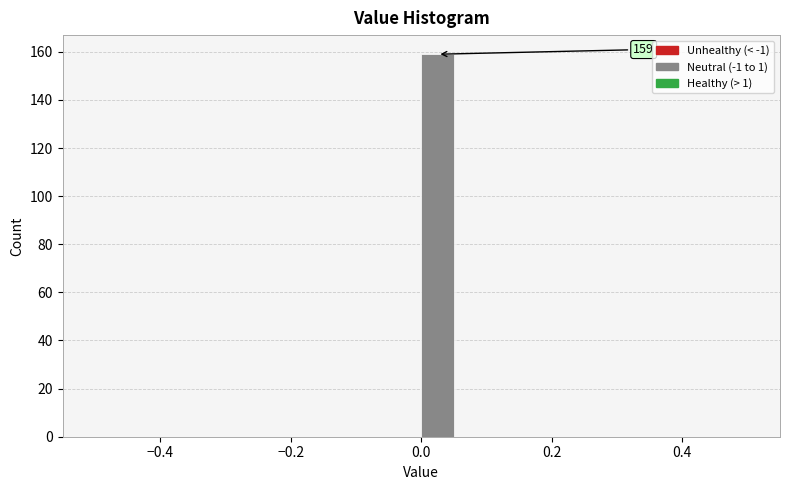

Around what value on the x-axis is the tallest bar? Give the approximate position of its centre, as read against the axis.

0.02